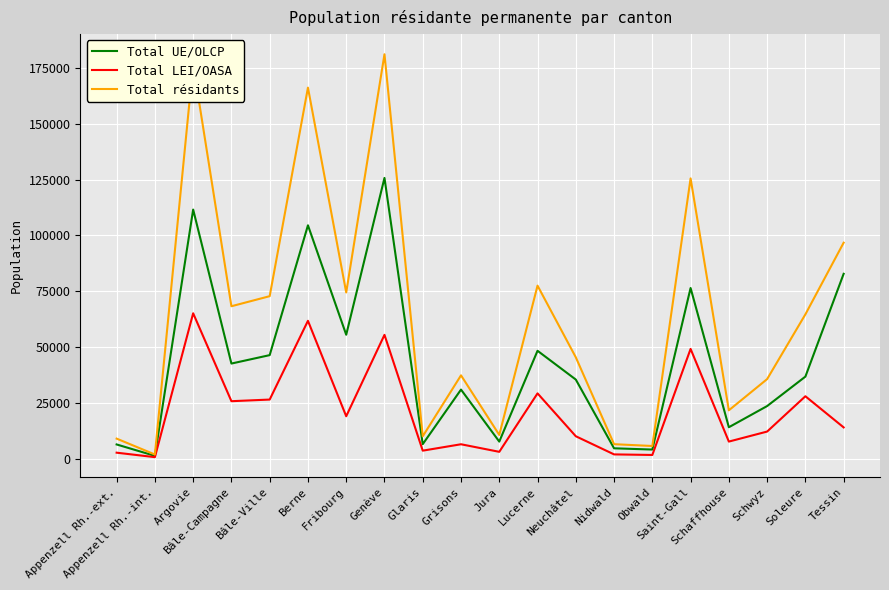

Does the chart display data point markers on the line(s)?

No